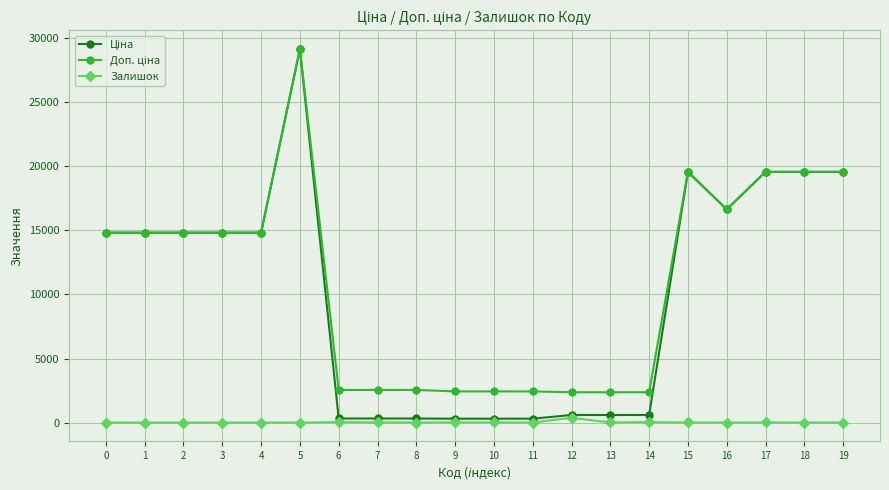

At which category is the sum across all series the highest?

5